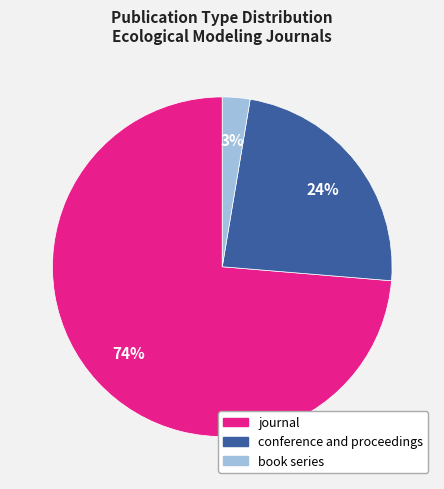

To the nearest percent, what percentage of the pie is conference and proceedings?

24%